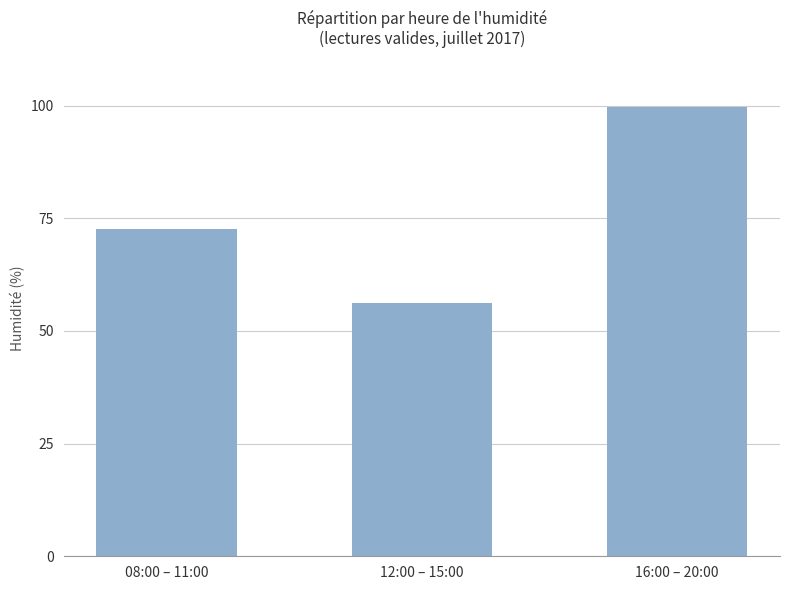

What value does the data have at 08:00 – 11:00?

72.6